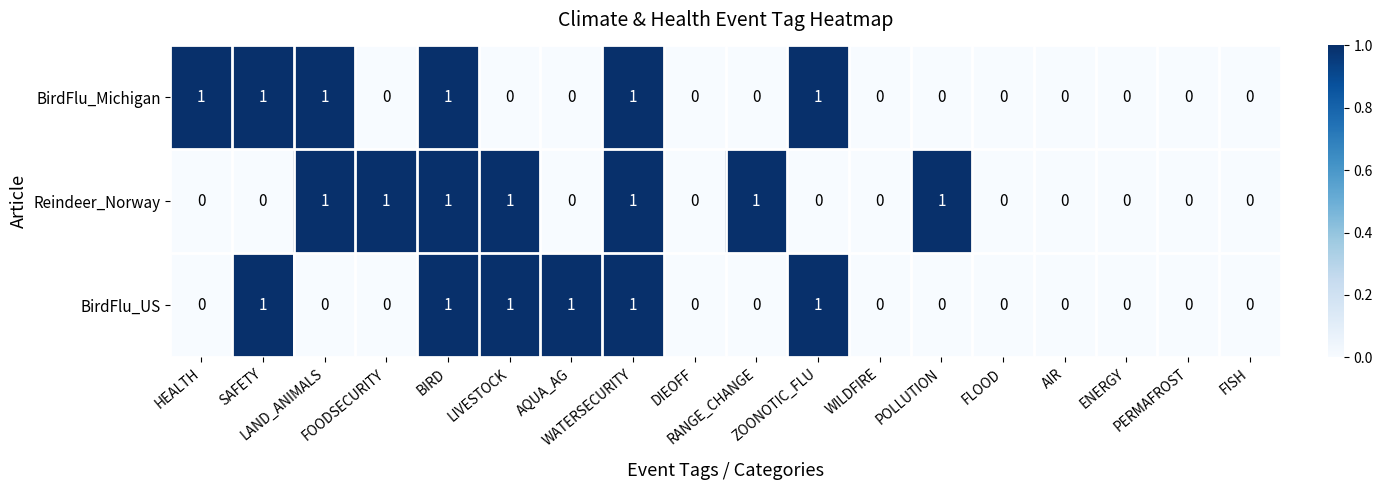

What is the greatest value displayed?

1